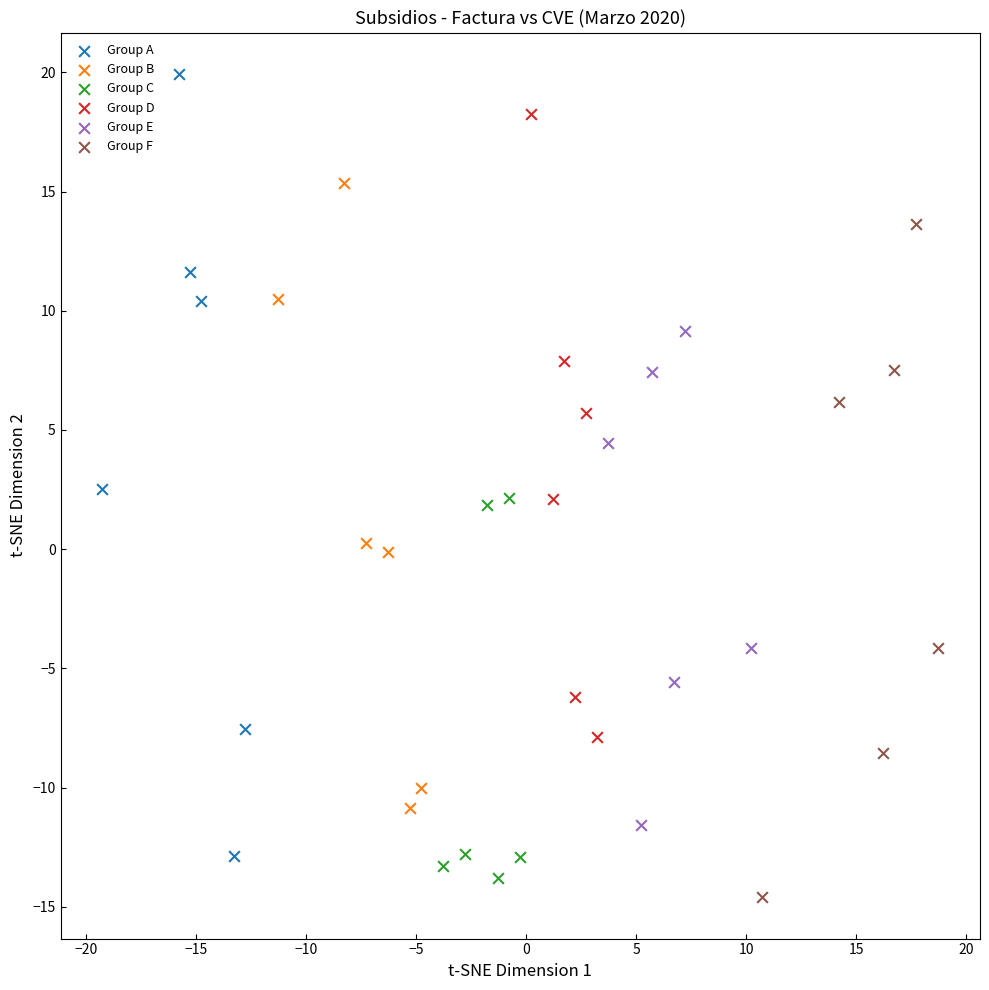

Which series contains the highest Y value?

Group A